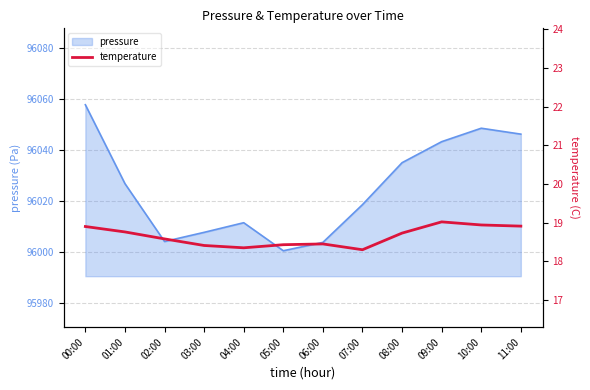

Read the value at 07:00.

18.3